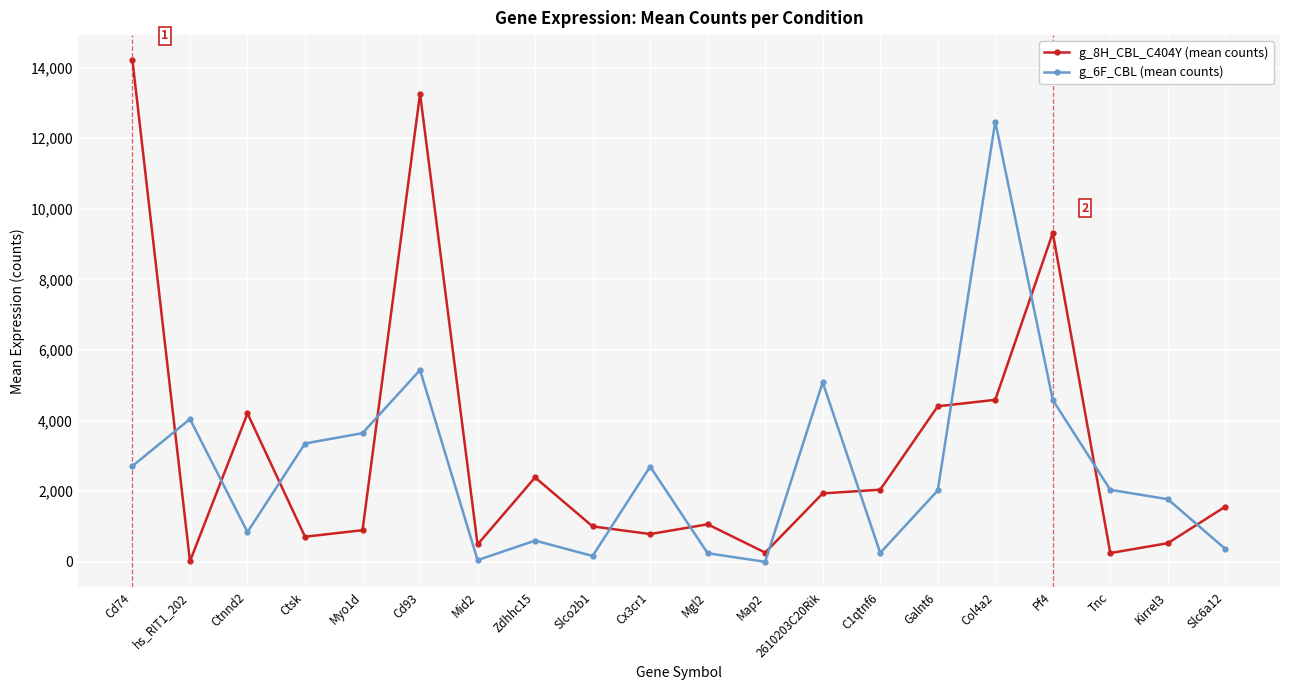

Is the value of g_6F_CBL (mean counts) at Tnc greater than the value of g_8H_CBL_C404Y (mean counts) at Cx3cr1?

Yes